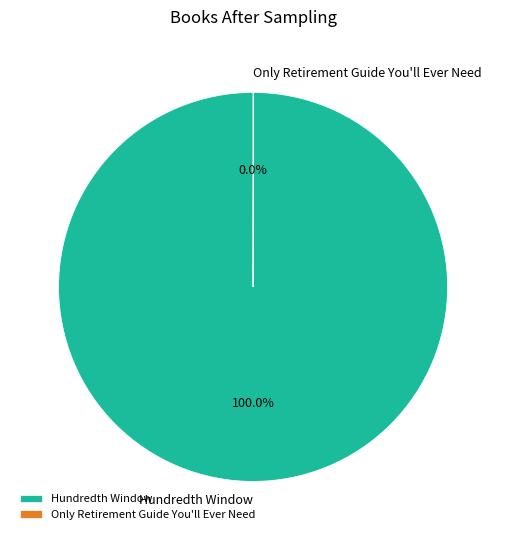

To the nearest percent, what is the difference between the largest and smallest slice percentages?

100%